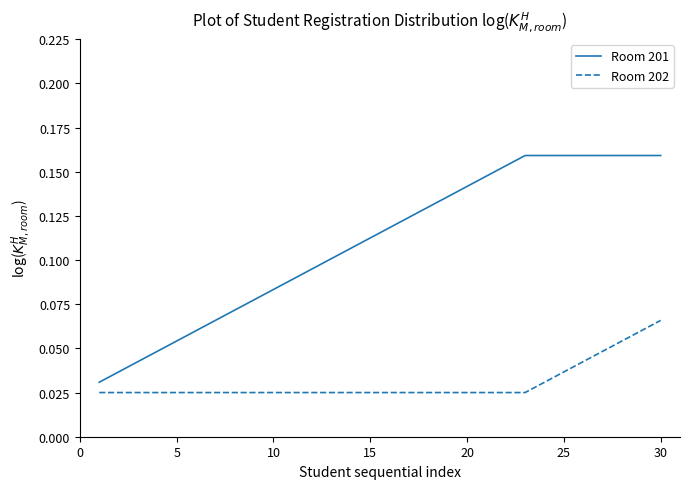

What are all the series names shown in the legend?

Room 201, Room 202